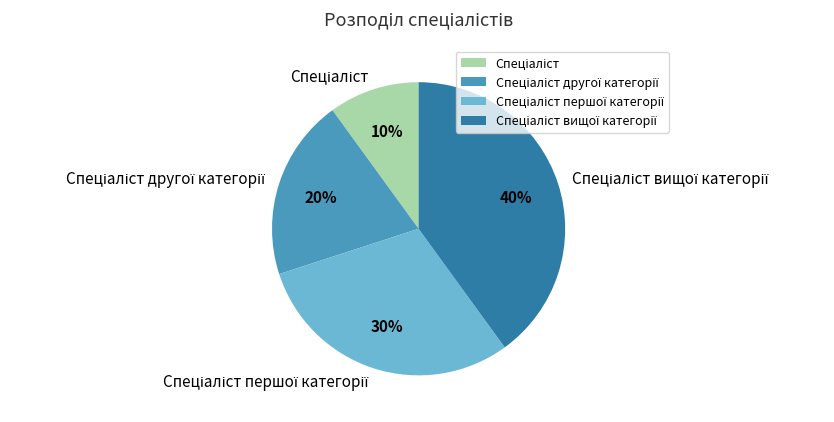

To the nearest percent, what is the average slice percentage?

25%